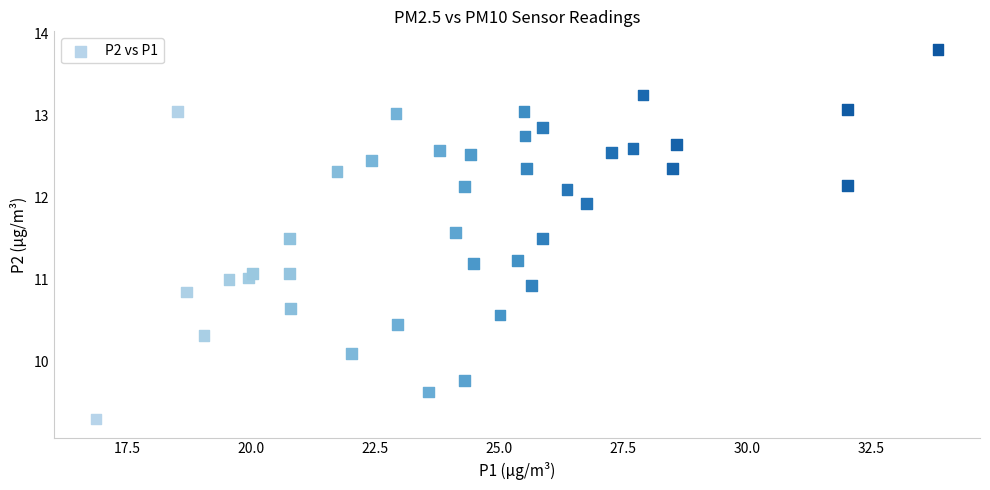

What is the range of Y values (max minus min)?

4.5